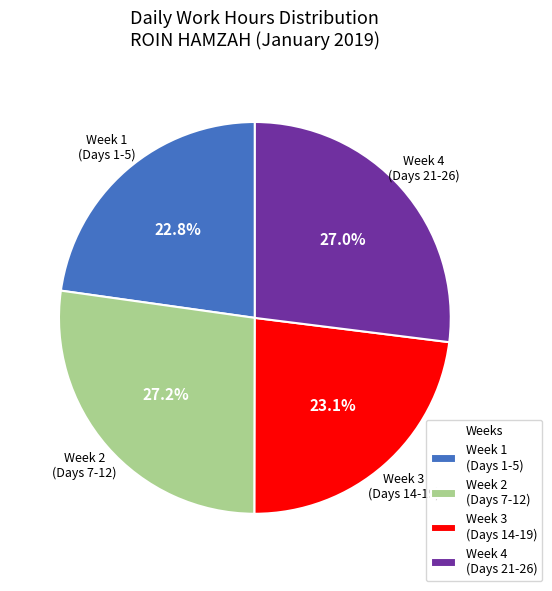

Count the number of slices in the pie.

4